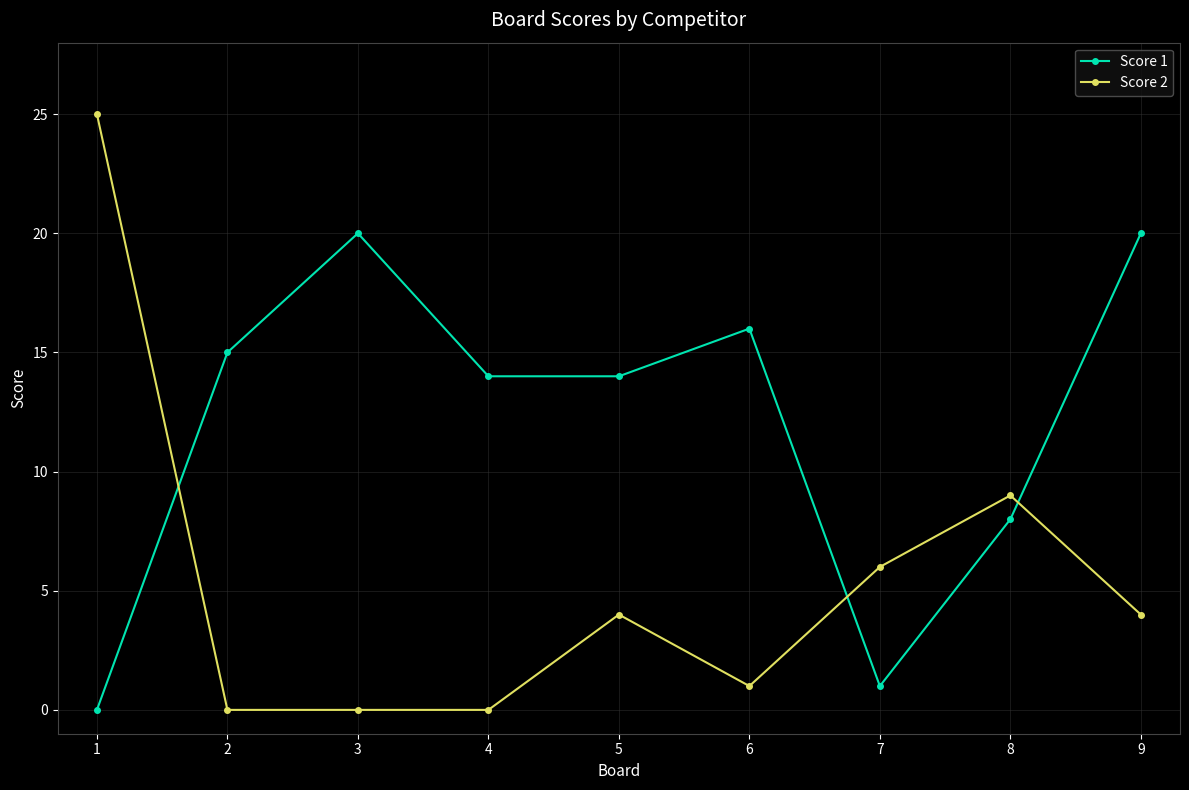

Rank the series by their maximum value, from lowest to highest.

Score 1, Score 2